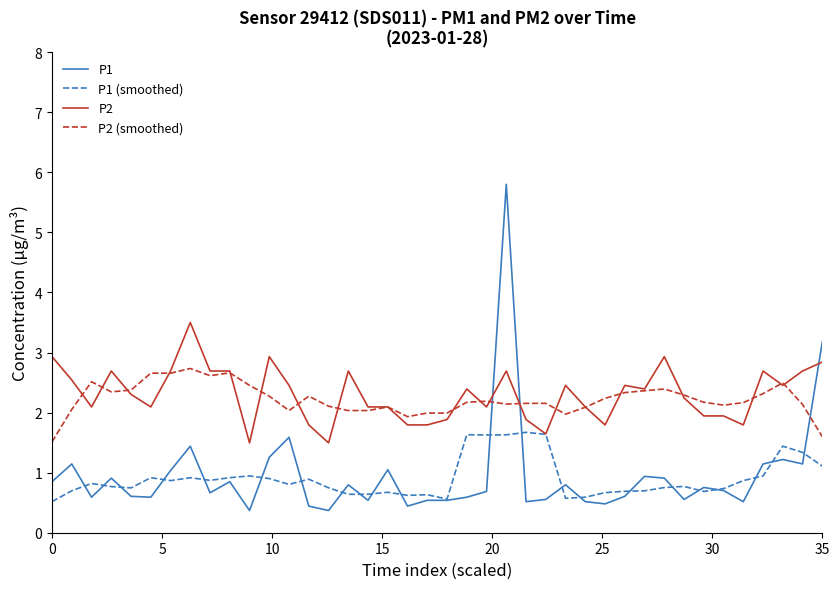

Rank the series by their maximum value, from lowest to highest.

P1 (smoothed), P2 (smoothed), P2, P1